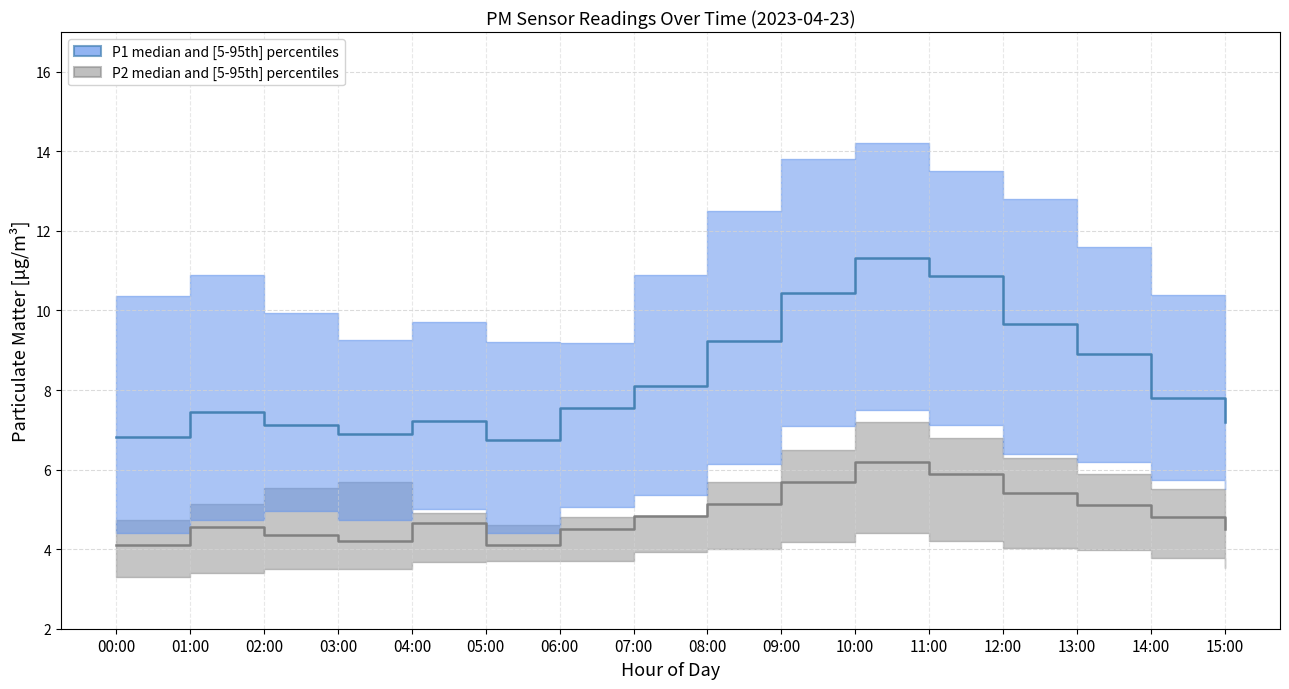

The P2 median series shows 4.0 at 10:00. True or false?

False